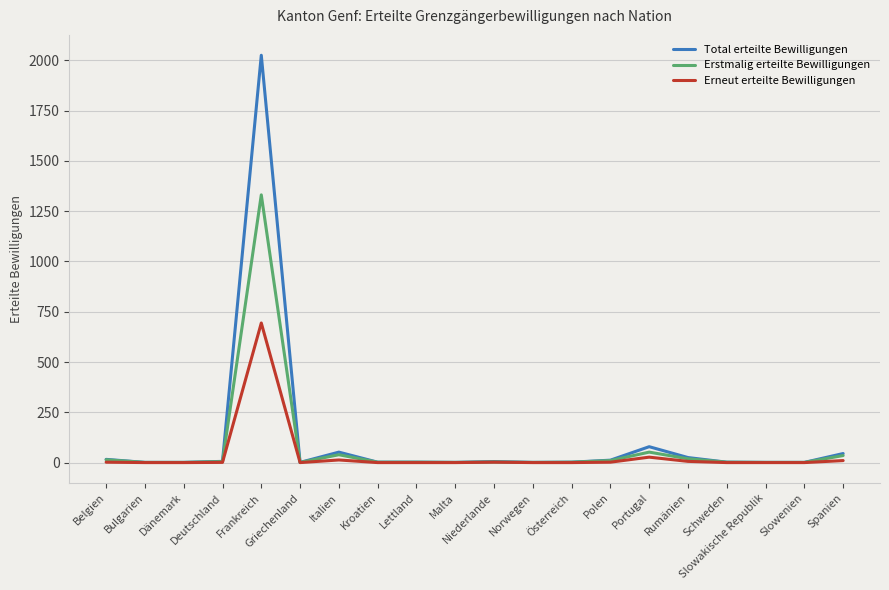

What position from the right is Schweden?

4